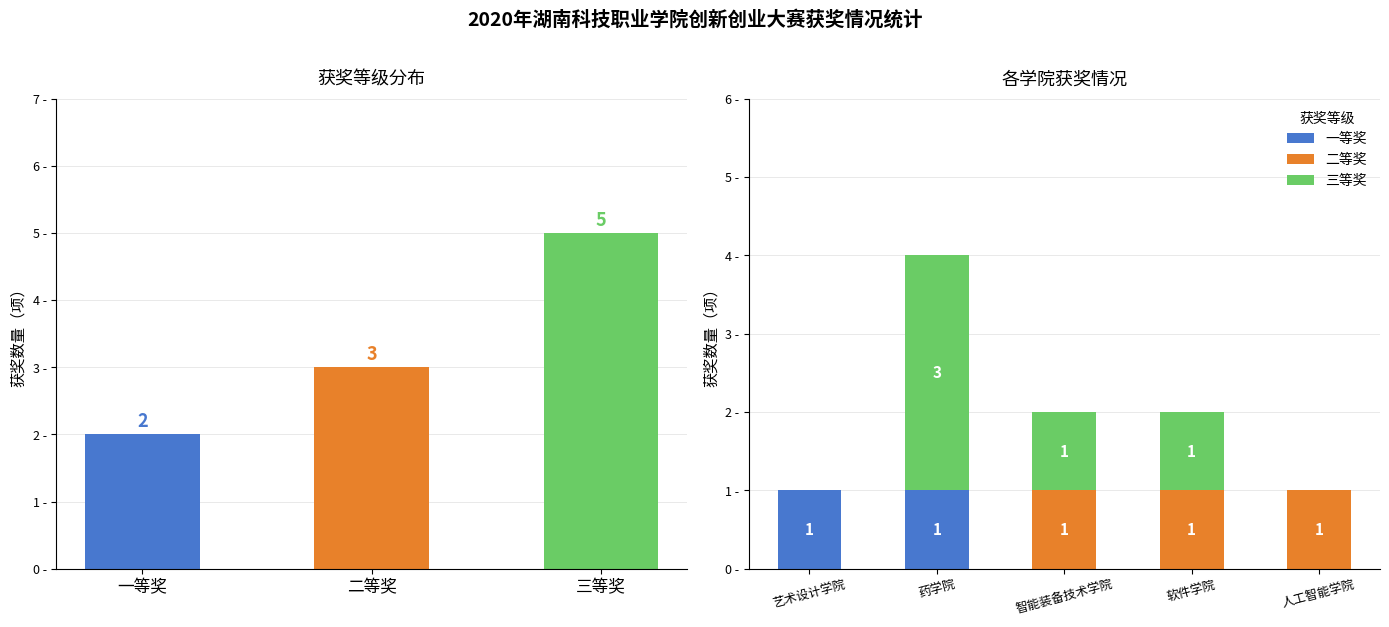

What is the difference between the 三等奖 values at 软件学院 and 药学院?

2